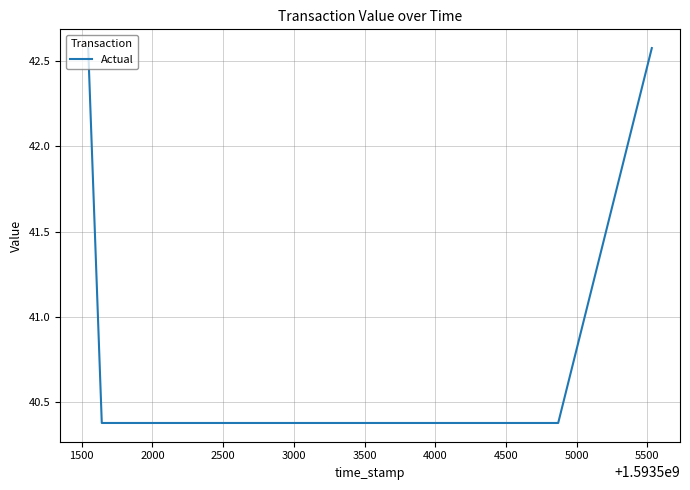

True or false: there are more than 0 points higher than both neighbors.

False